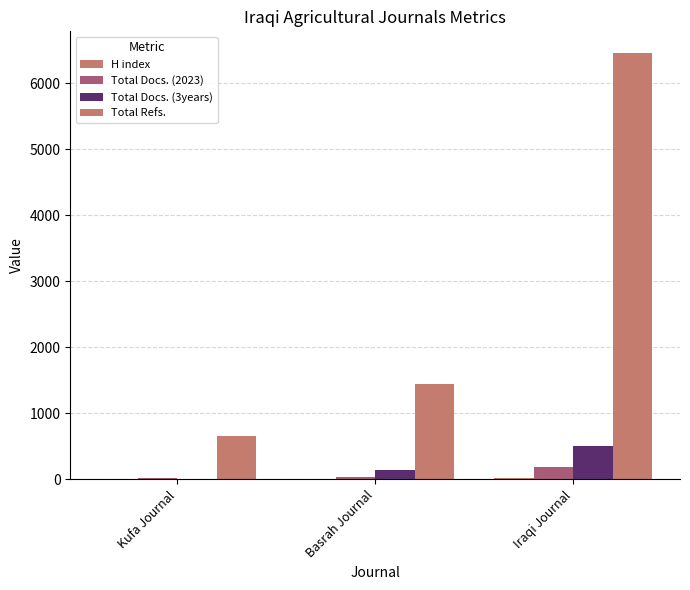

How many data points does each series have?

3